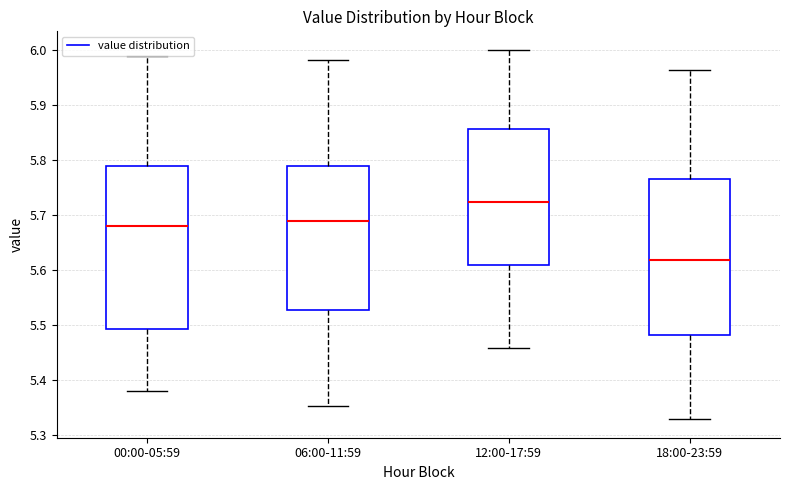

Reading left to right, read every box against the y-axis: the position of its median line, the range the box covers, and the ends of its whiskers. The values are not printed on the chart, so give them approximately, as read against the axis.

00:00-05:59: median 5.68, box 5.49 to 5.79, whiskers 5.38 to 5.99
06:00-11:59: median 5.69, box 5.53 to 5.79, whiskers 5.35 to 5.98
12:00-17:59: median 5.72, box 5.61 to 5.86, whiskers 5.46 to 6.00
18:00-23:59: median 5.62, box 5.48 to 5.77, whiskers 5.33 to 5.96